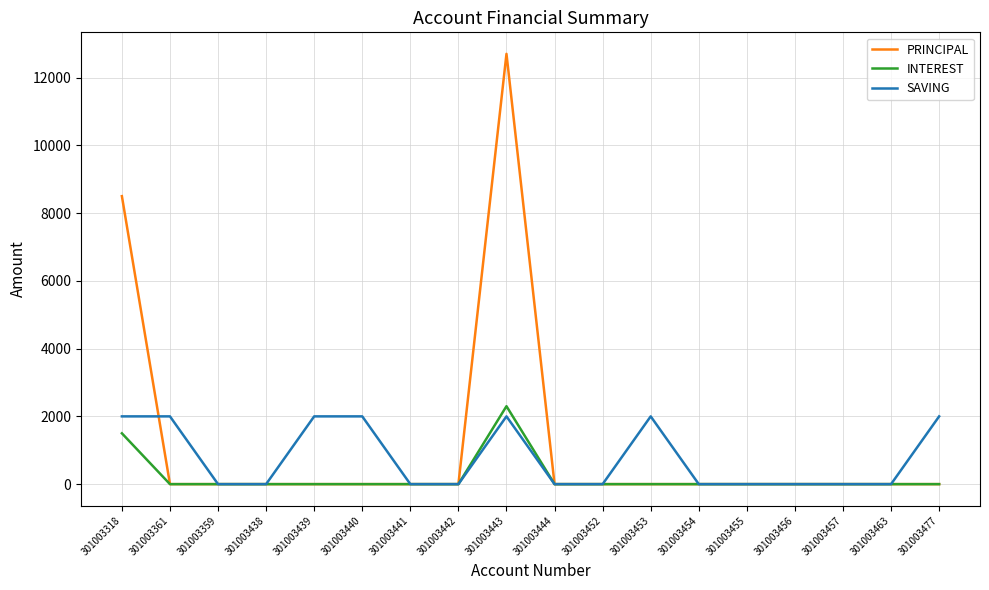

Which series has the largest total across all categories?

PRINCIPAL